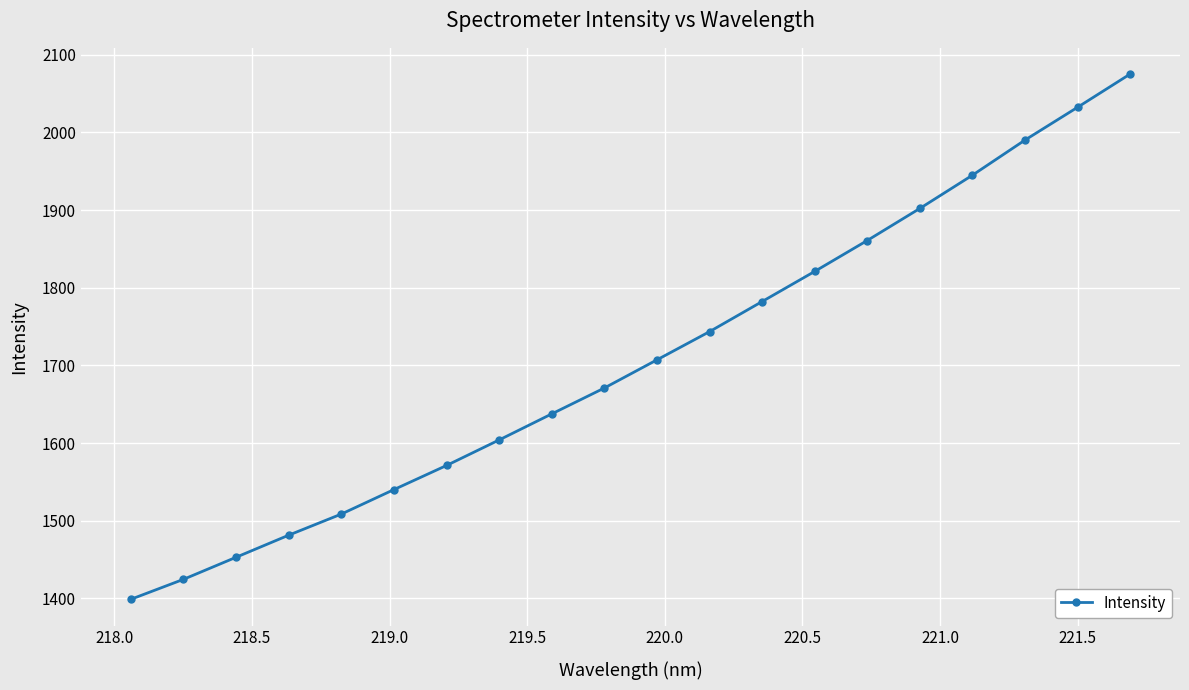

What is the smallest value displayed?

1398.9